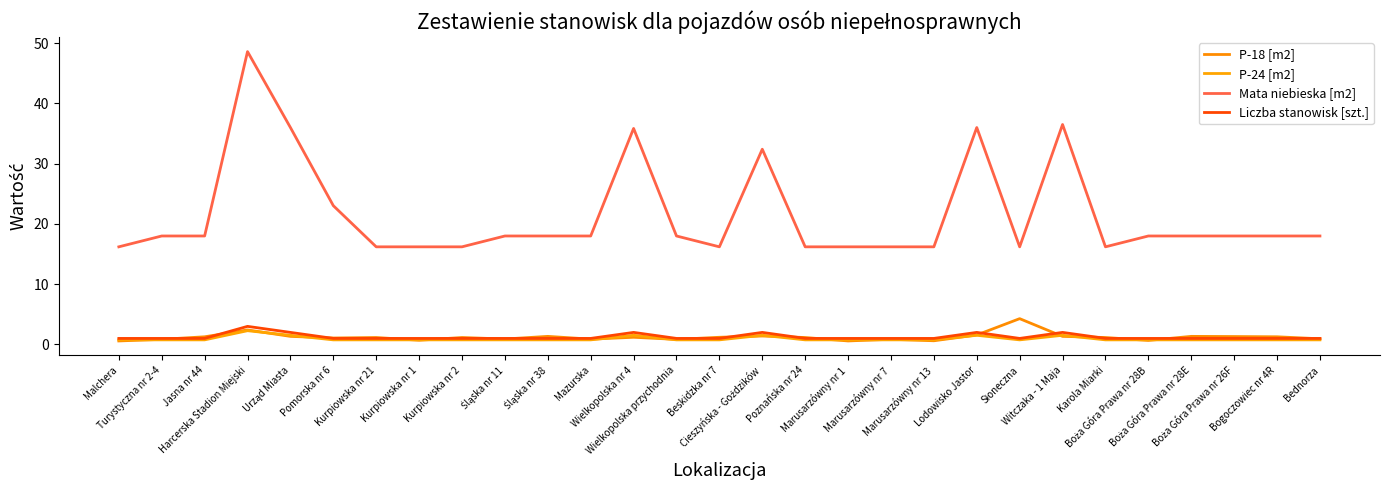

At which category is the sum across all series the highest?

Harcerska Stadion Miejski